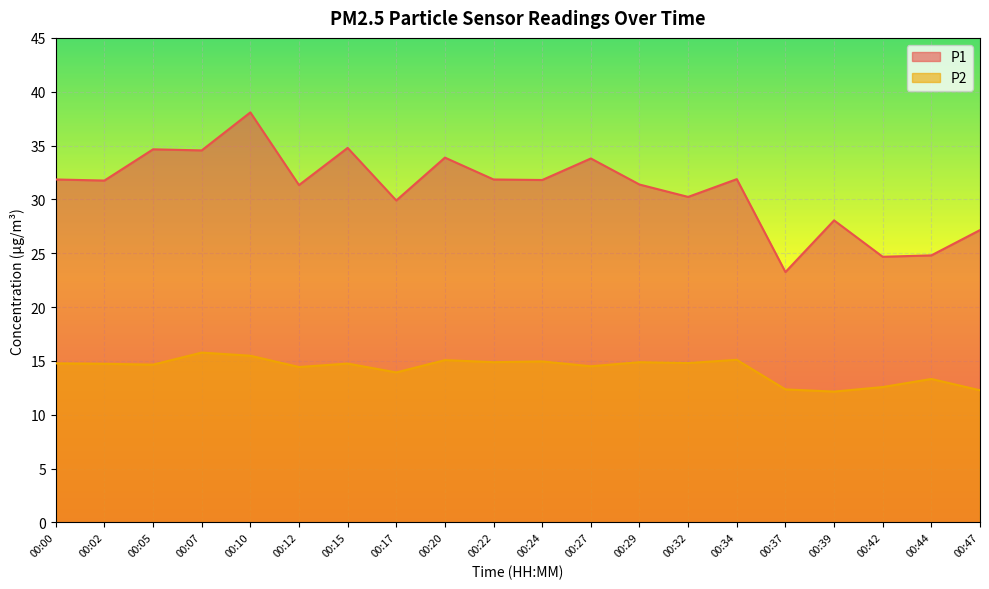

What is the maximum value for P2?

15.8